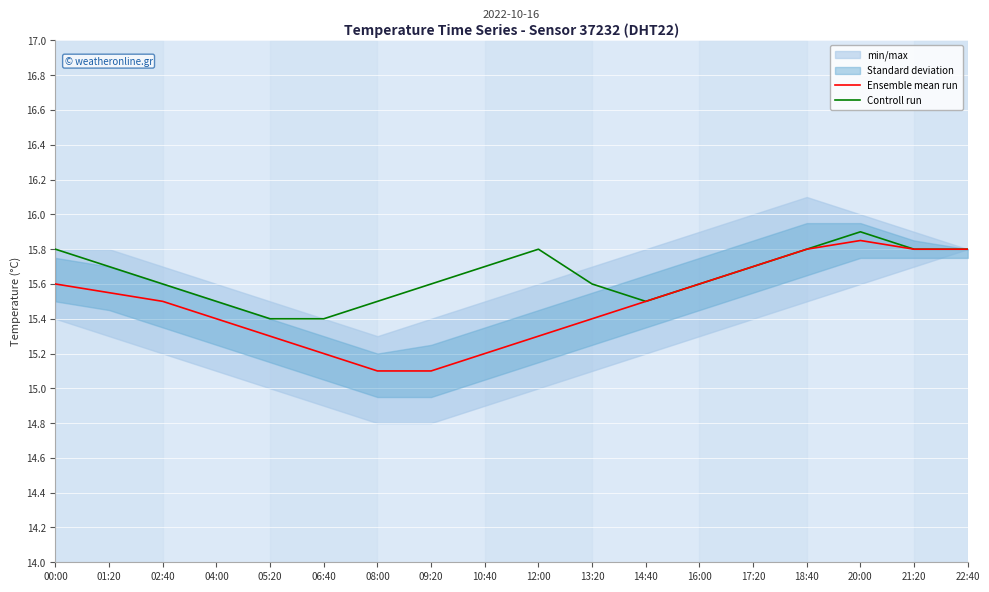

Reading left to right, extract all data points from this chart.

Ensemble mean run: 00:00=15.6	01:20=15.6	02:40=15.5	04:00=15.4	05:20=15.3	06:40=15.2	08:00=15.1	09:20=15.1	10:40=15.2	12:00=15.3	13:20=15.4	14:40=15.5	16:00=15.6	17:20=15.7	18:40=15.8	20:00=15.8	21:20=15.8	22:40=15.8
Controll run: 00:00=15.8	01:20=15.7	02:40=15.6	04:00=15.5	05:20=15.4	06:40=15.4	08:00=15.5	09:20=15.6	10:40=15.7	12:00=15.8	13:20=15.6	14:40=15.5	16:00=15.6	17:20=15.7	18:40=15.8	20:00=15.9	21:20=15.8	22:40=15.8